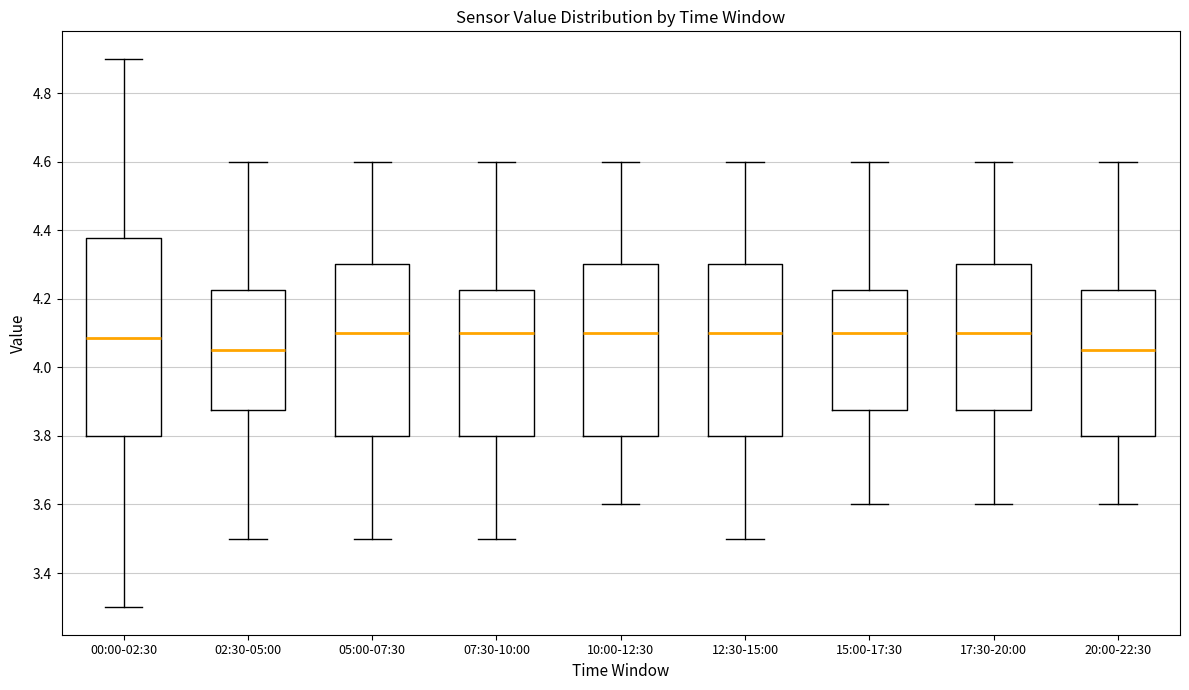

Where does the lower whisker of the box for 17:30-20:00 end on the y-axis? The values are not printed on the chart, so give them approximately, as read against the axis.

3.60